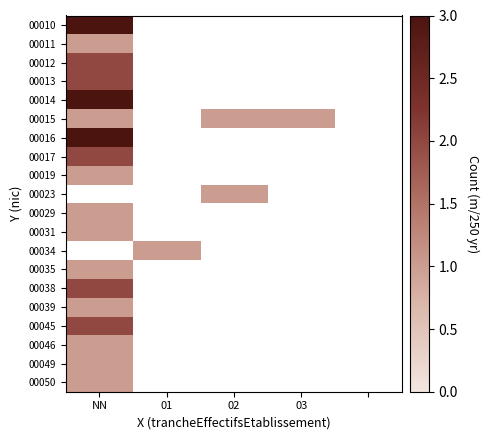

What is the greatest value displayed?

3.0